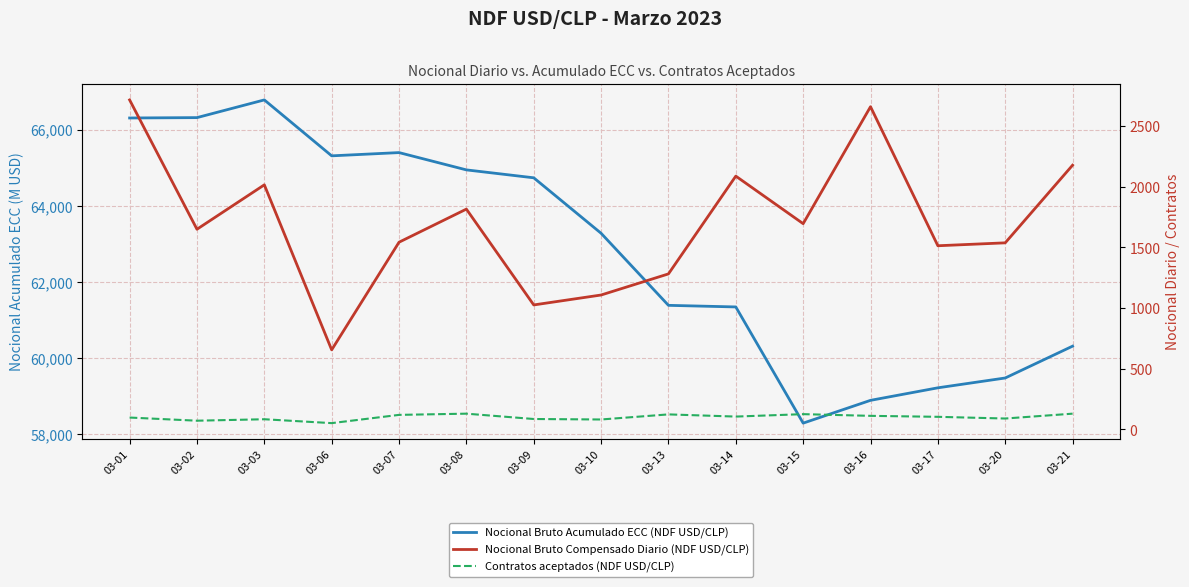

How many lines are shown in the chart?

3